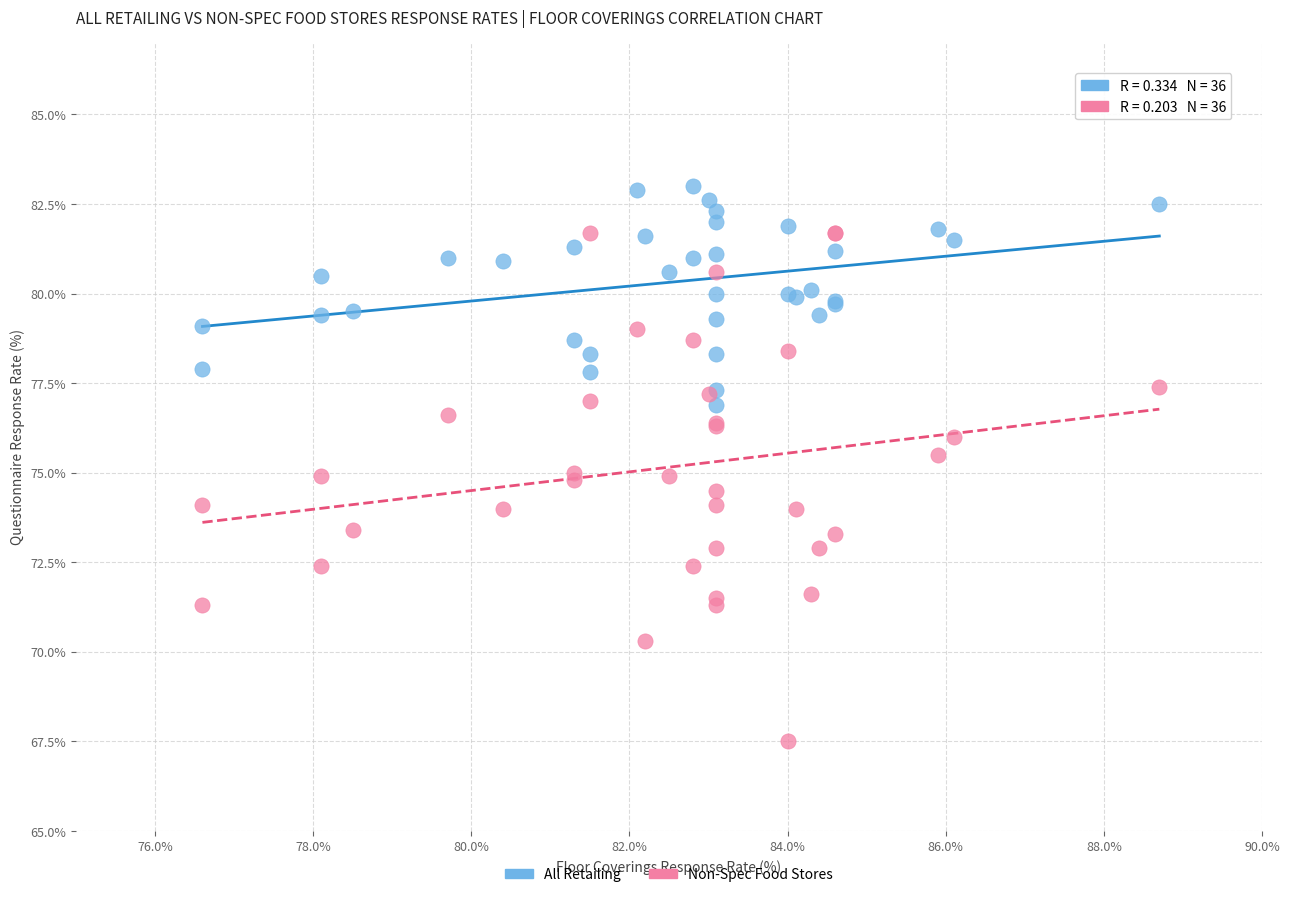

What are all the series names shown in the legend?

All Retailing, Non-Spec Food Stores